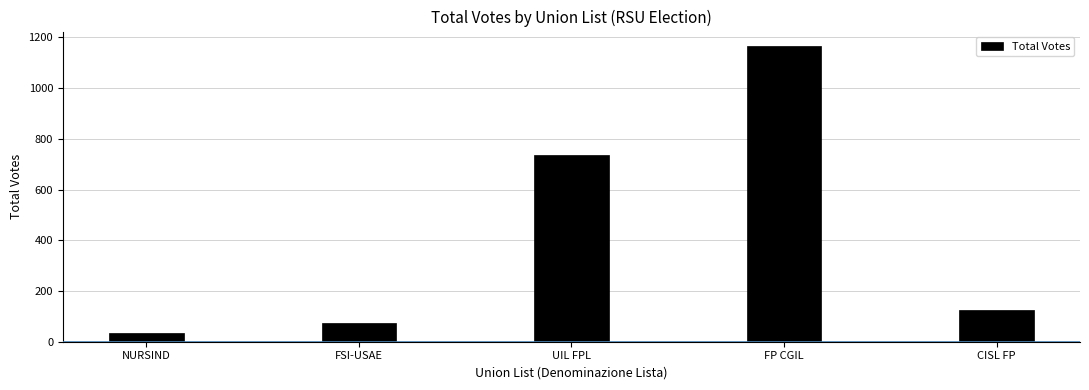

What is the sum of the values at FSI-USAE and FP CGIL?

1239